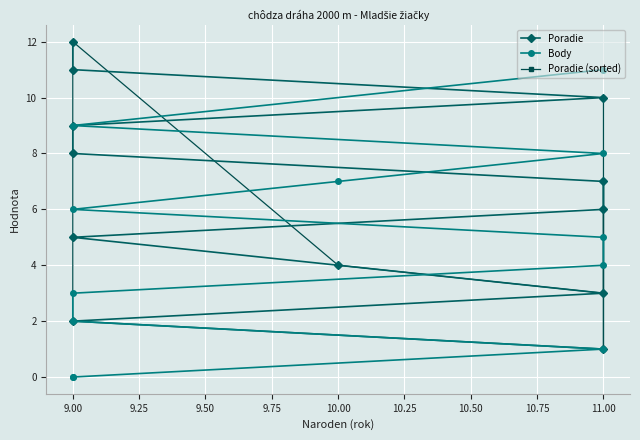

What is the difference between the highest and lowest values at 10.50?

5